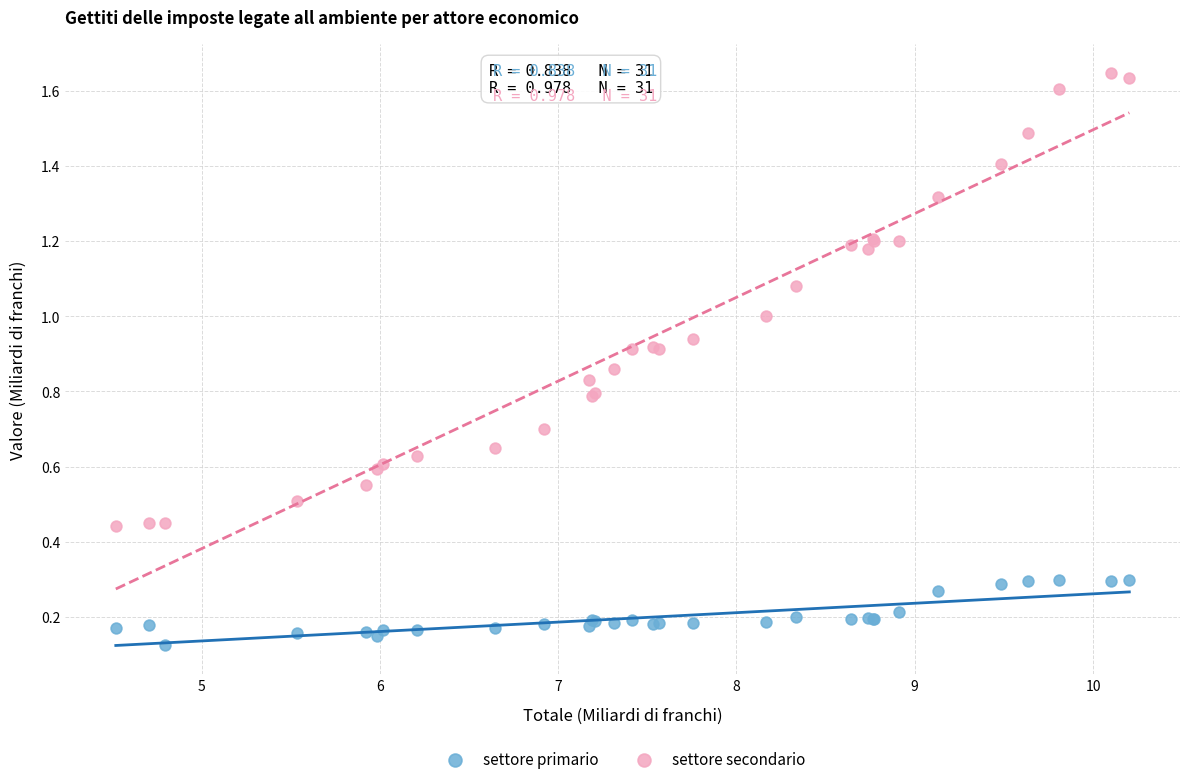

Which series contains the lowest Y value?

settore primario